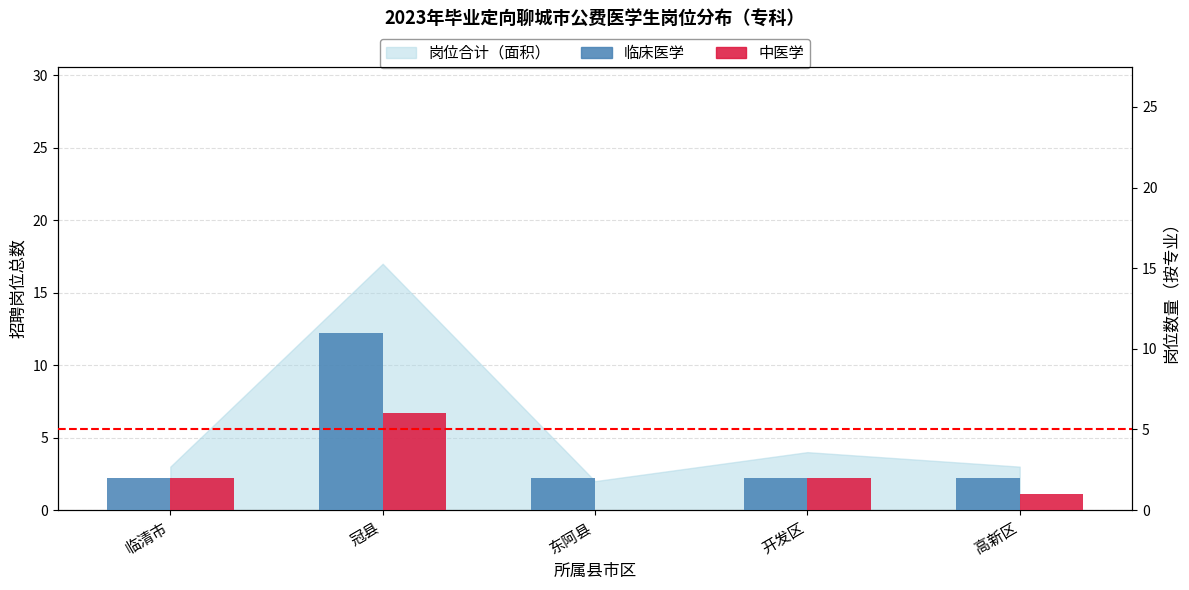

What is the sum of all 临床医学 values?

19